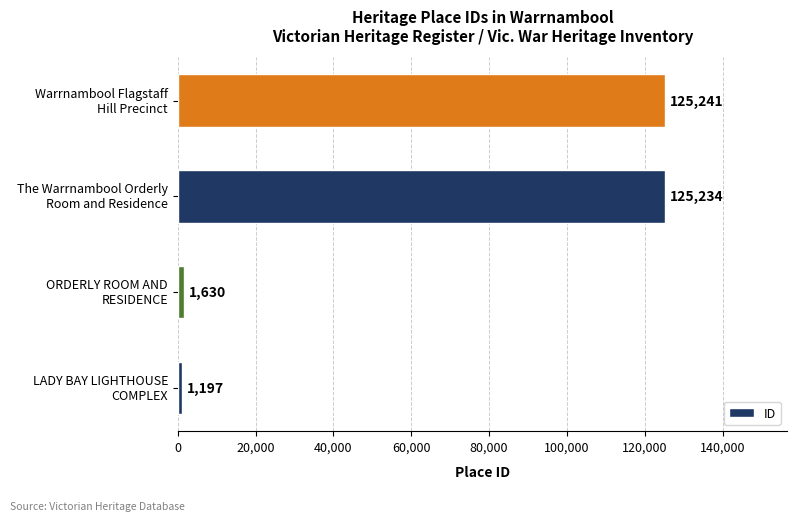

What is the sum of all values?

253302